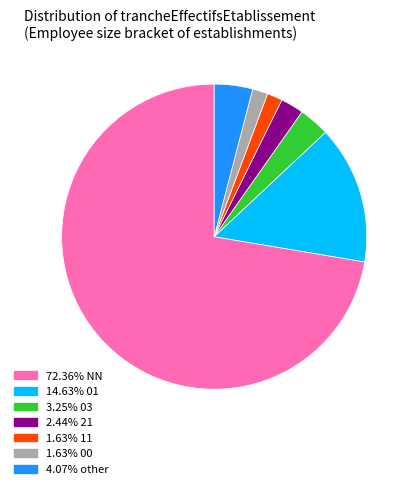

Combined, do 1.63% 11 and 4.07% other account for over 50%?

No